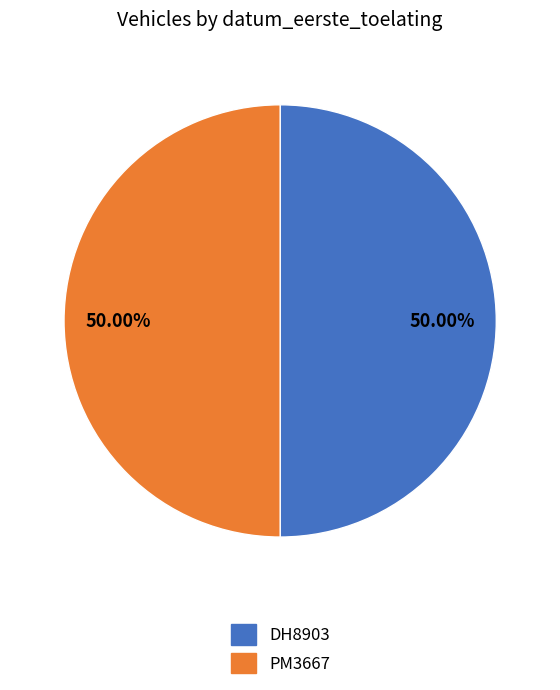

Is the sum of DH8903 and PM3667 greater than half?

Yes